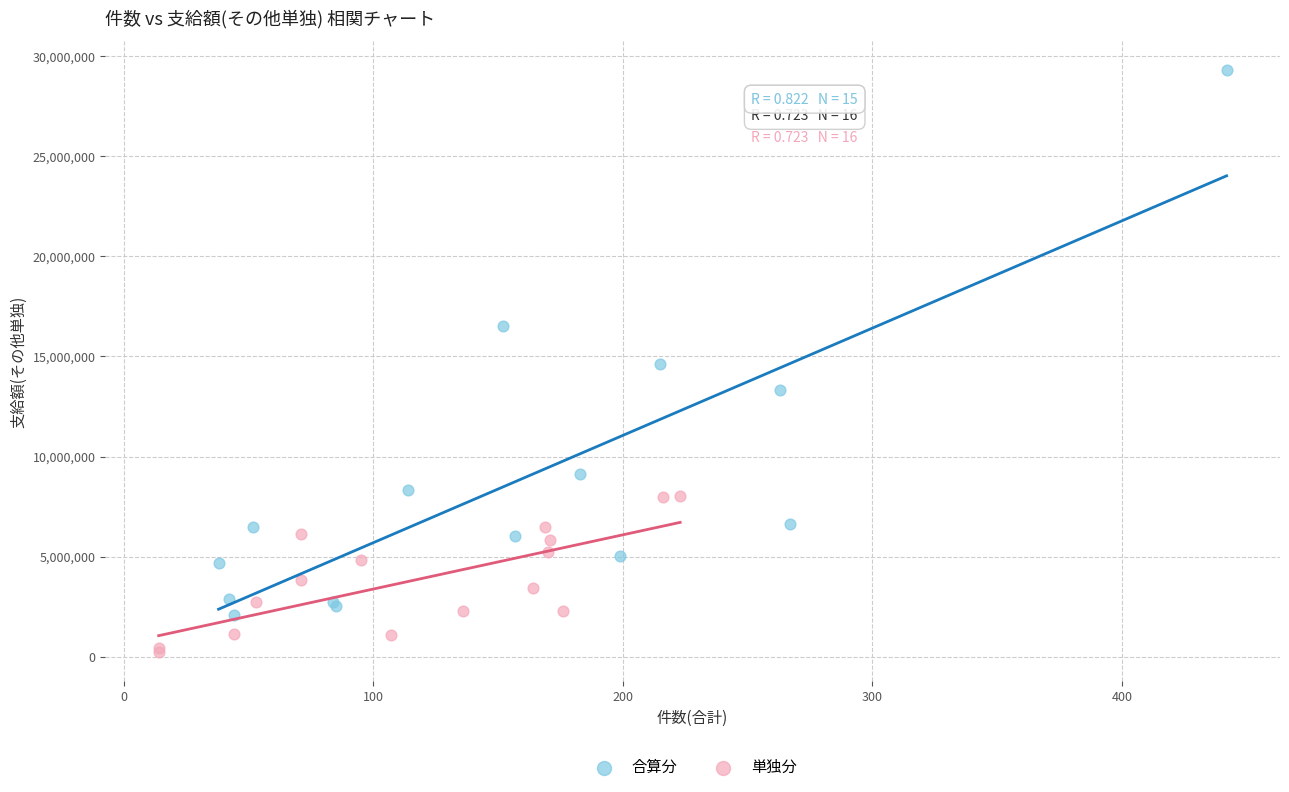

Which series has the largest Y range (max minus min)?

合算分